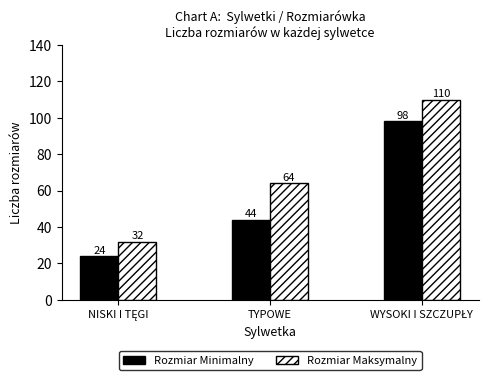

What is the maximum value for Rozmiar Minimalny?

98